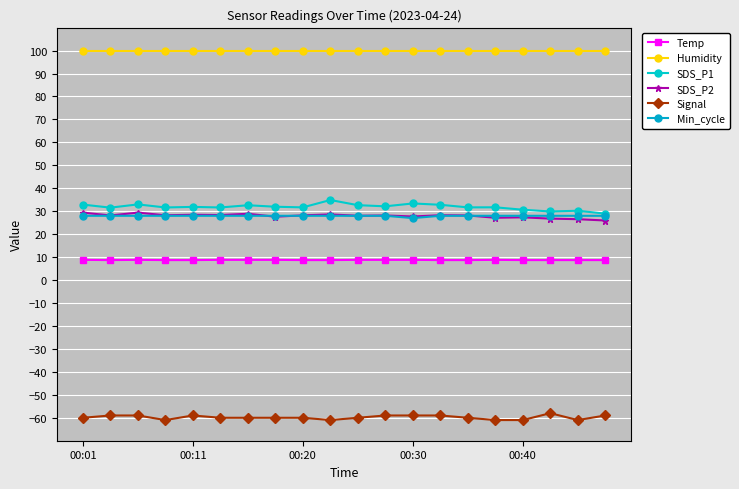

Is this an area chart (filled region under the line)?

No